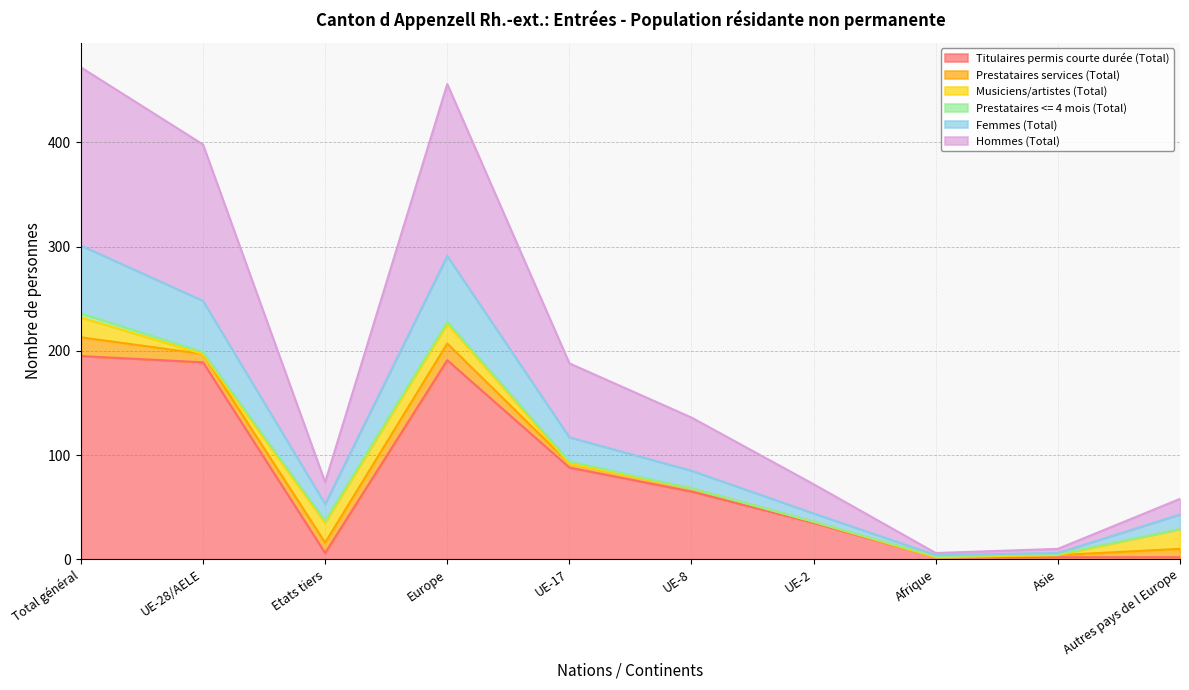

What is the value of the Femmes (Total) point at the 4th from the left?

291